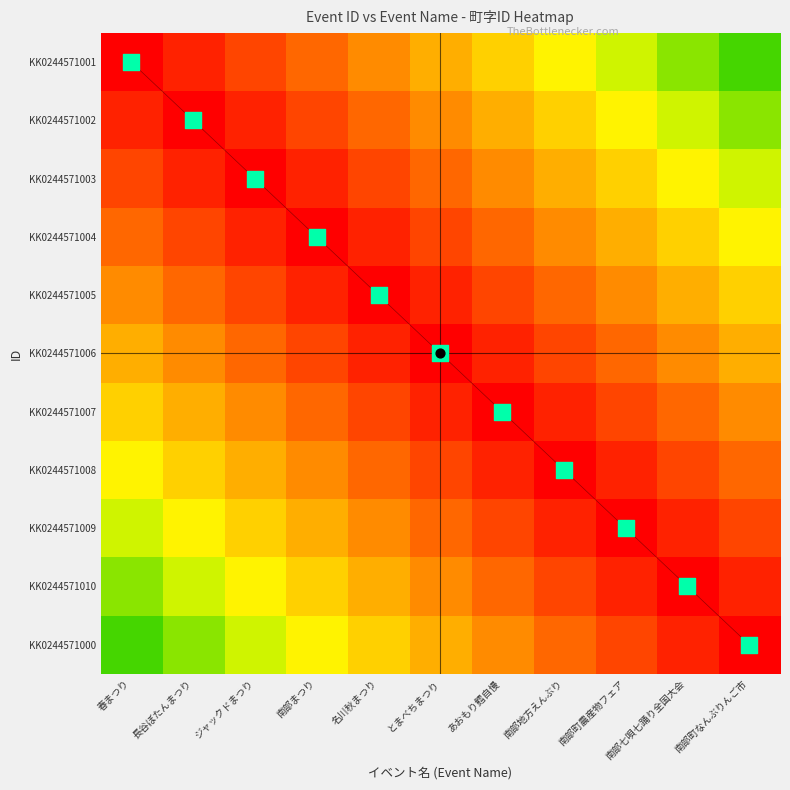

Is it true that KK0244571001 equals 0.7 at 南部町農産物フェア?

True